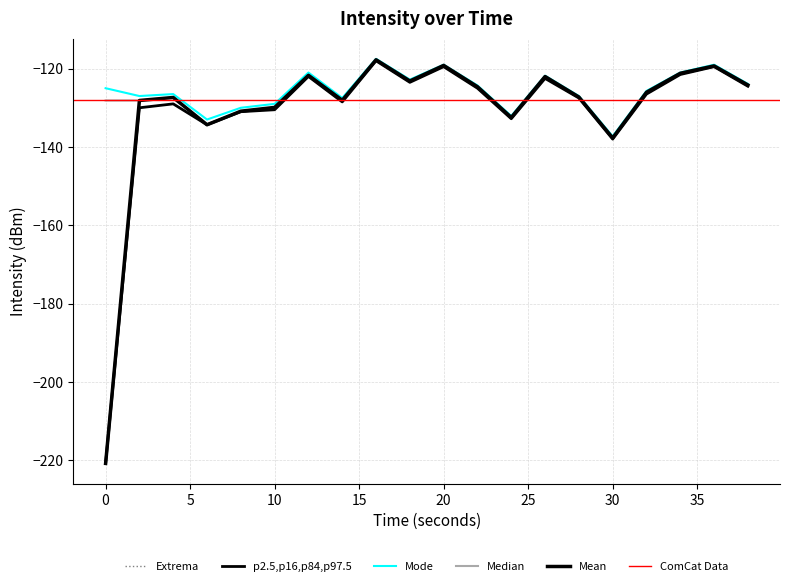

At how many categories does at least one series exceed -131?

17